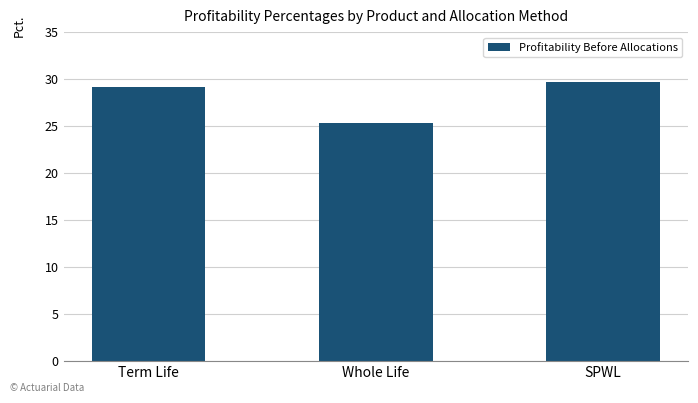

The value at SPWL is 45.0. True or false?

False